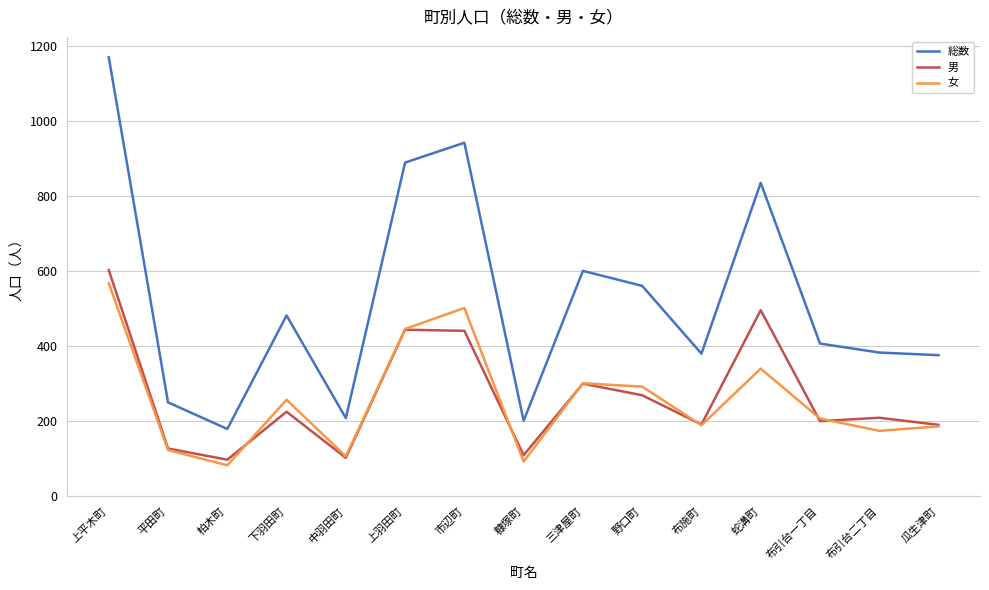

At which category does the chart reach its minimum across all series?

柏木町